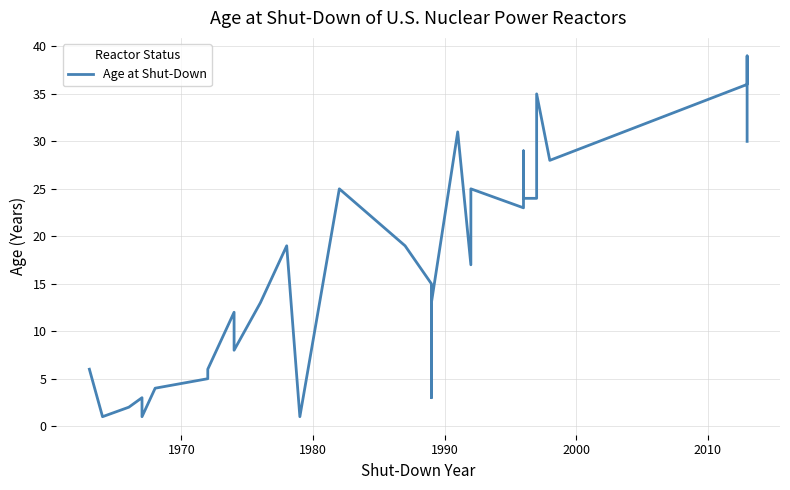

What is the difference between the maximum and minimum values?

38